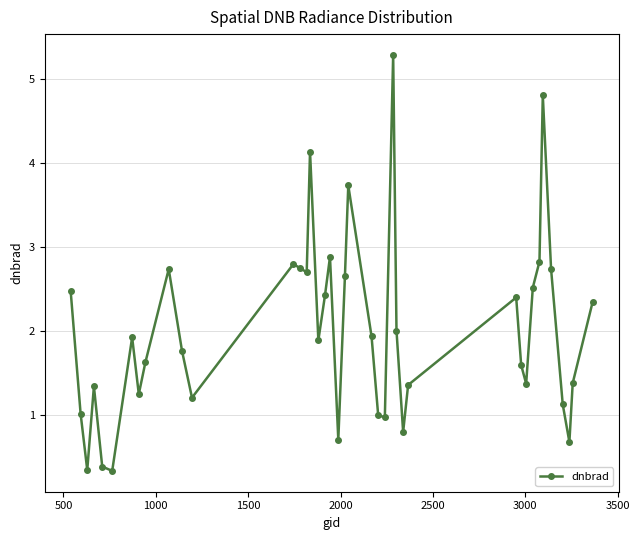

What is the minimum value shown in the chart?

0.3